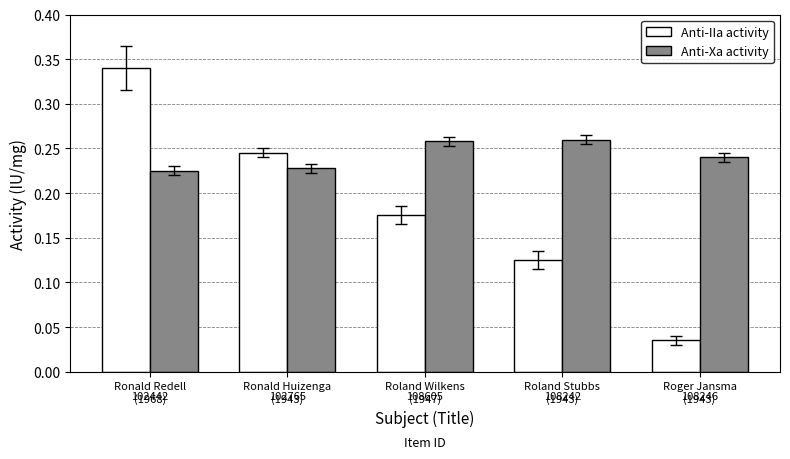

Rank the series at Ronald Huizenga
(1943) from highest to lowest value.

Anti-IIa activity, Anti-Xa activity